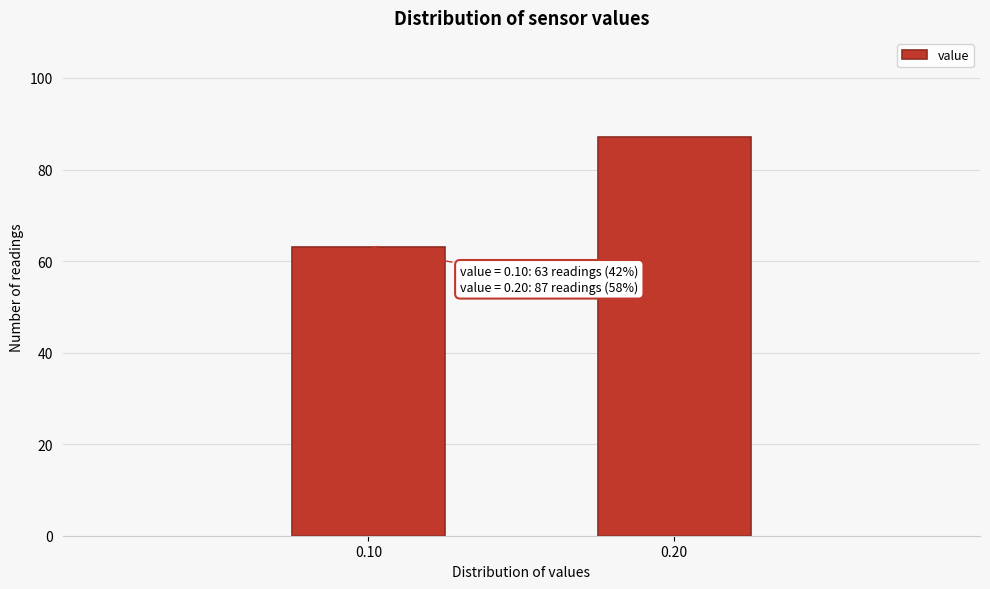

Reading left to right, transcribe all the data shown in this chart.

0.10=63	0.20=87